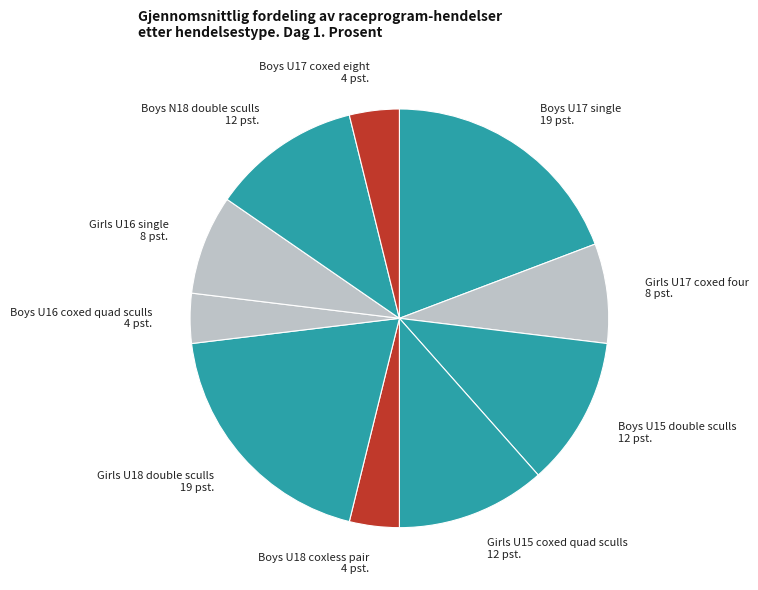

Does any single category account for the majority?

No